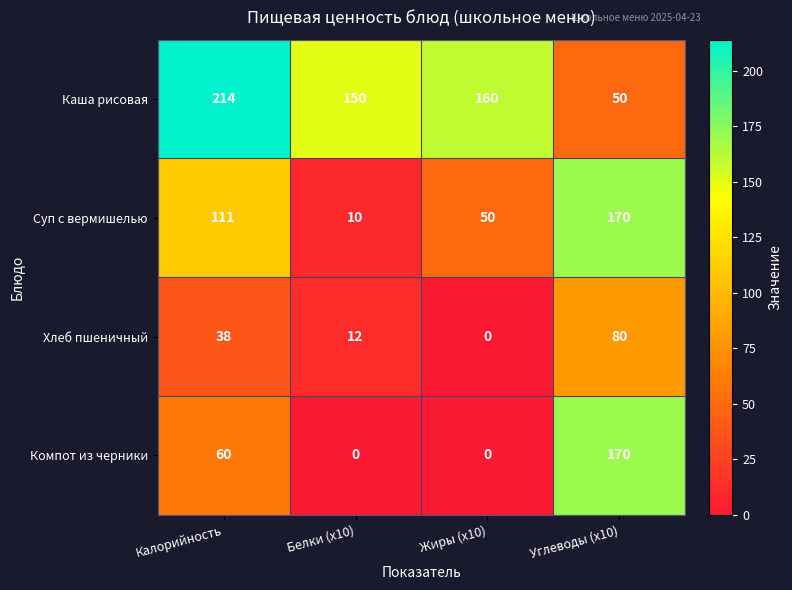

How many categories are shown in the chart?

4